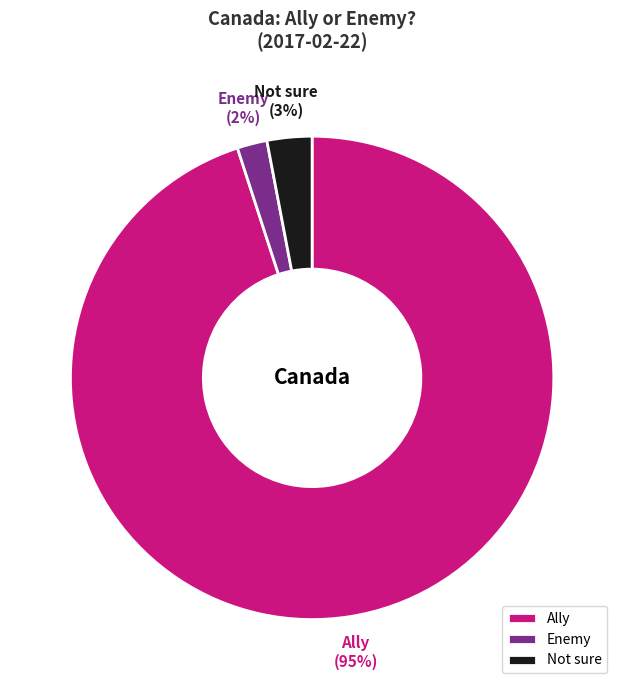

Combined, do Ally and Enemy account for over 50%?

Yes